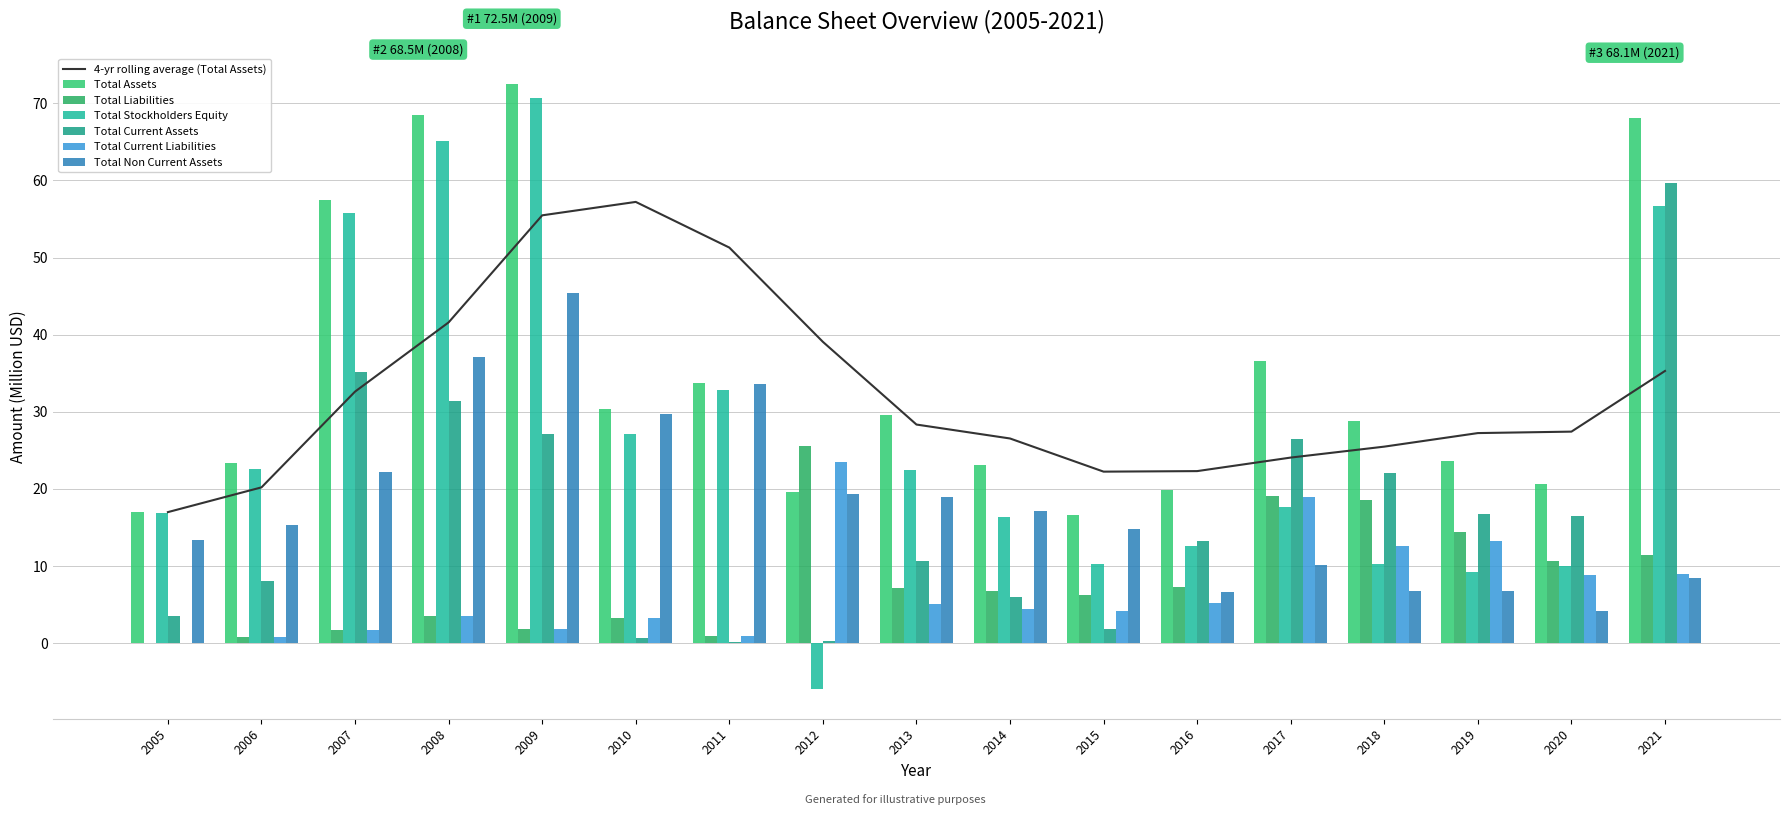

How many data points in Total Assets are above 28?

9